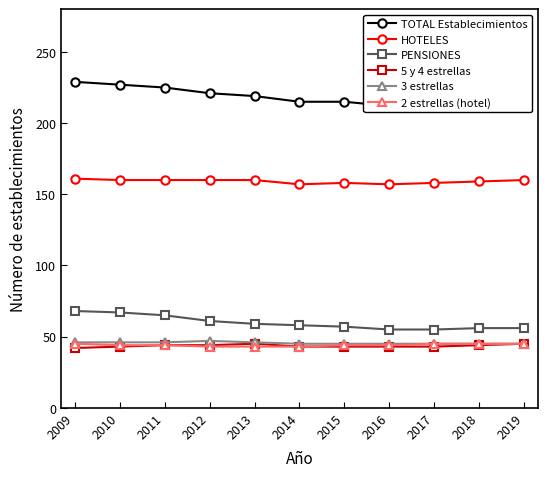

Which series changed the most between 2014 and 2015?

HOTELES